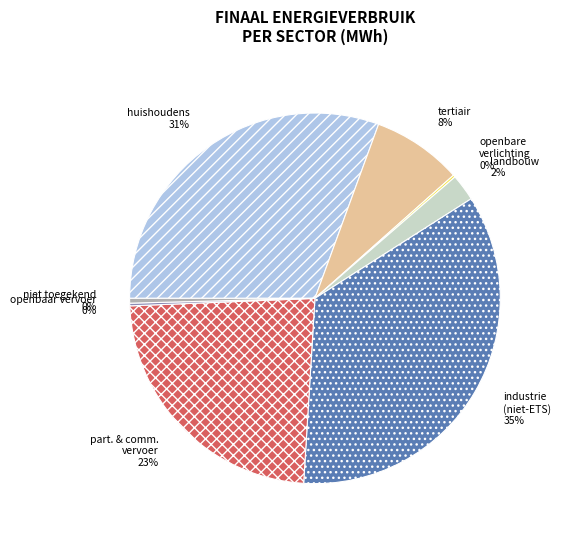

To the nearest percent, what is the difference between the largest and smallest slice percentages?

35%